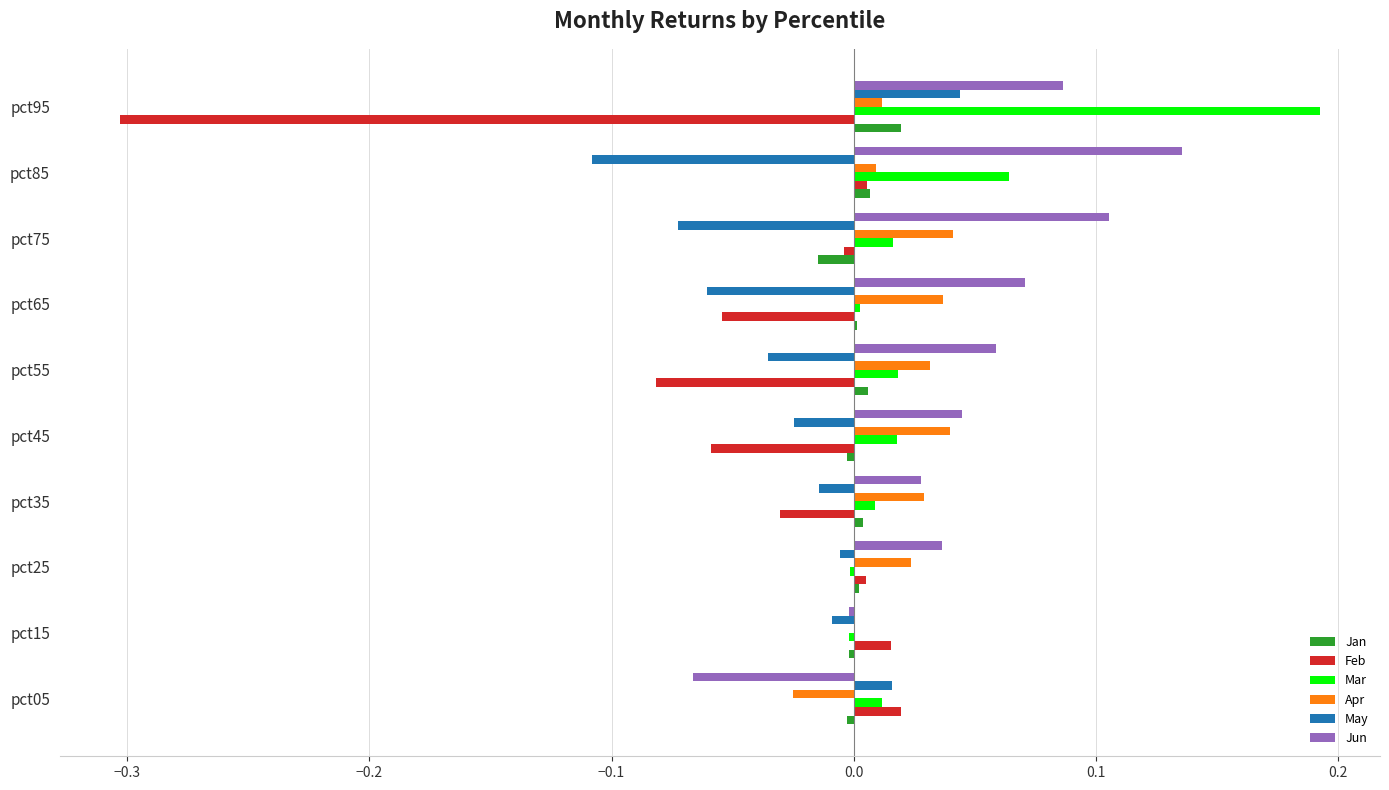

How many values in the Feb series exceed 0?

4